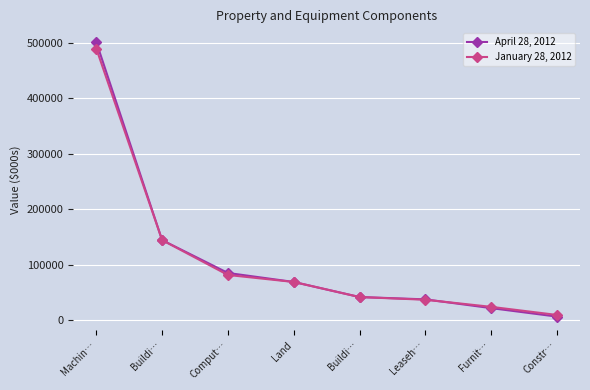

Which category has the highest value in the January 28, 2012 series?

Machin…